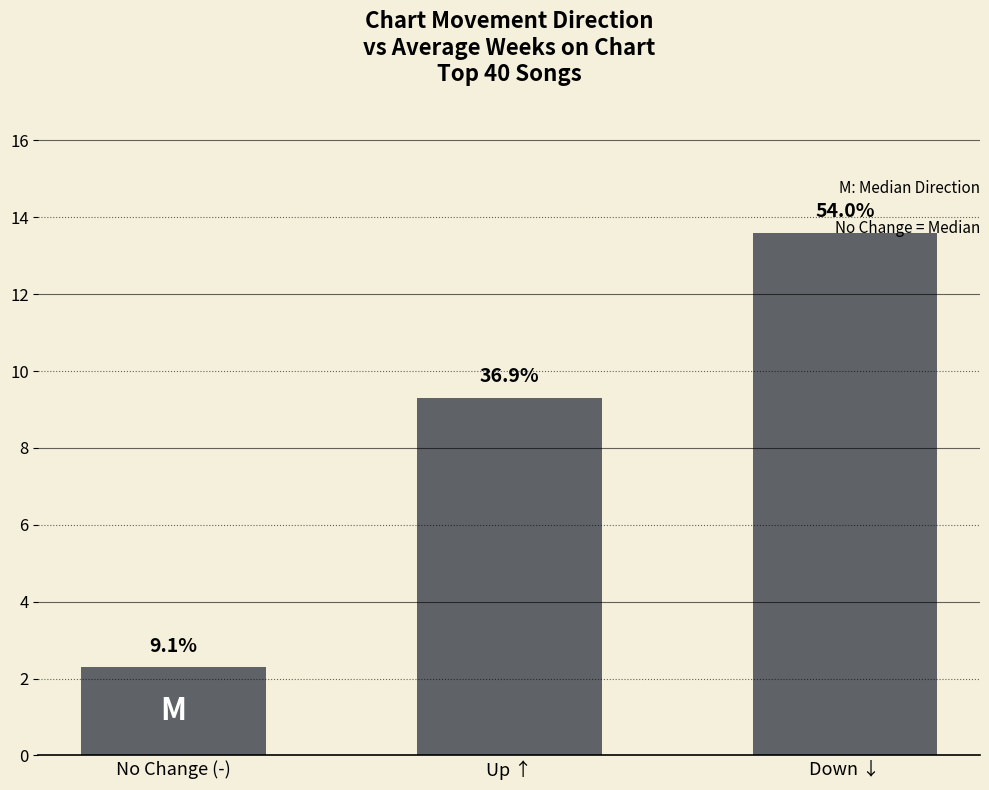

Reading right to left, extract all data points from this chart.

Down ↓=13.6	Up ↑=9.3	No Change (-)=2.3